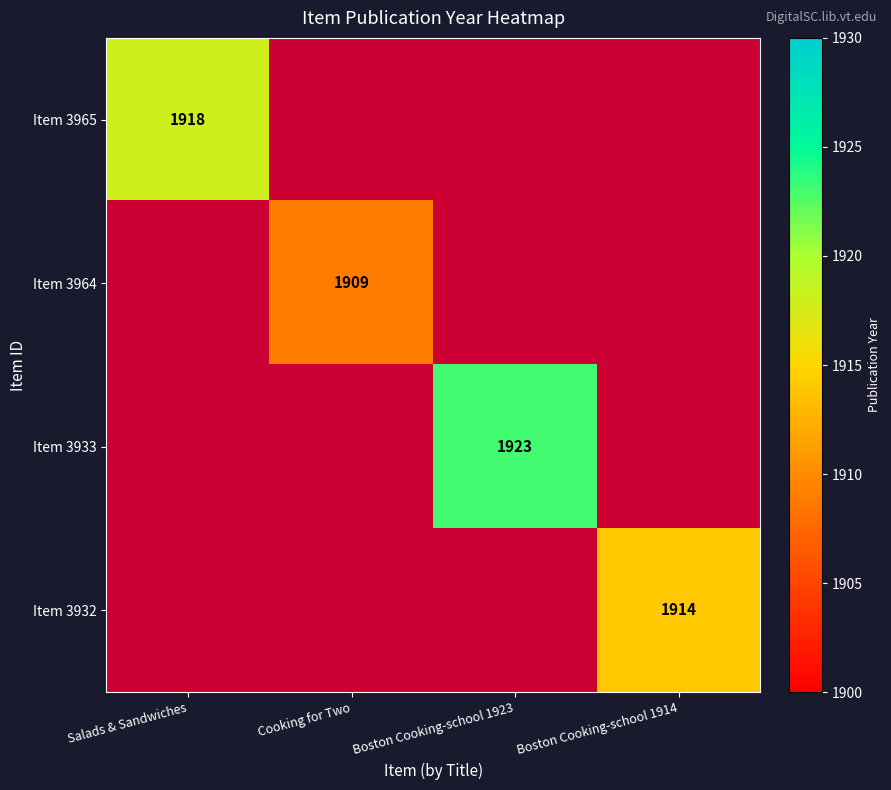

Is it true that Item 3965 equals 2686 at Salads & Sandwiches?

False